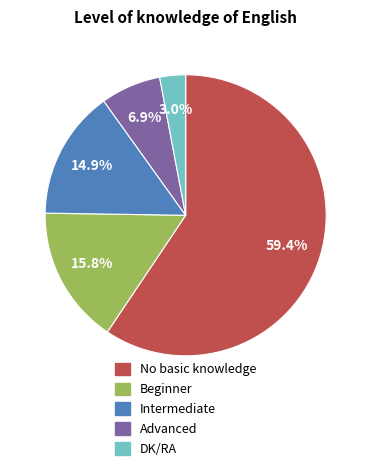

Rank the categories by value from highest to lowest.

No basic knowledge, Beginner, Intermediate, Advanced, DK/RA